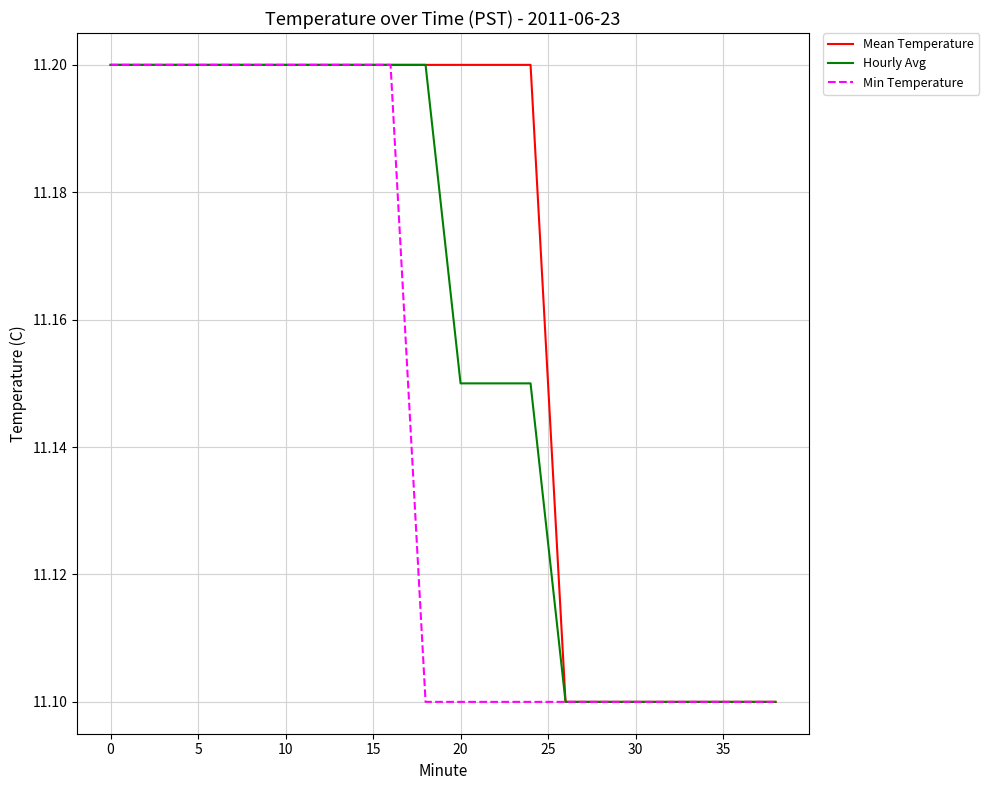

Count the Hourly Avg values in the range 11 to 12.

20